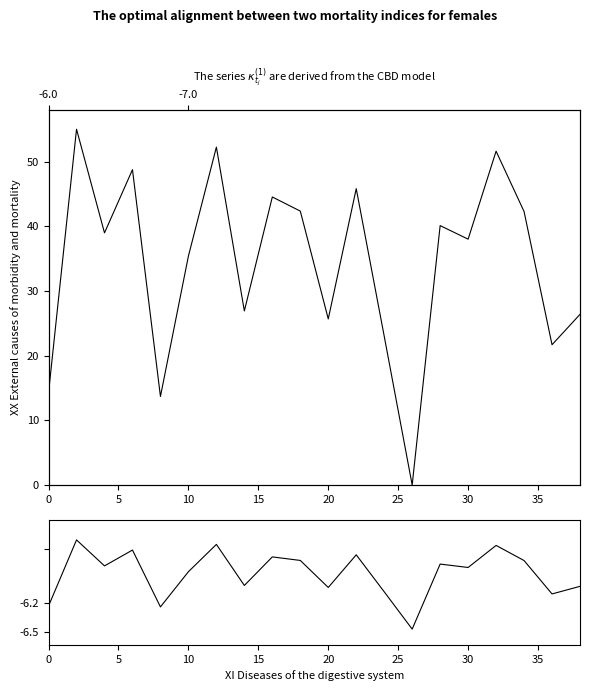

Count the number of categories in the chart.

20